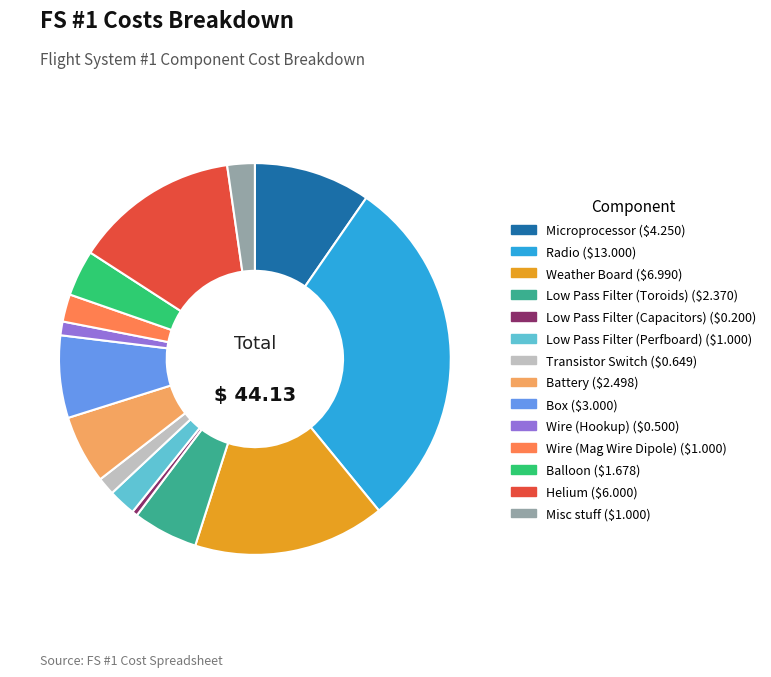

Does Misc stuff represent more than half of the total?

No